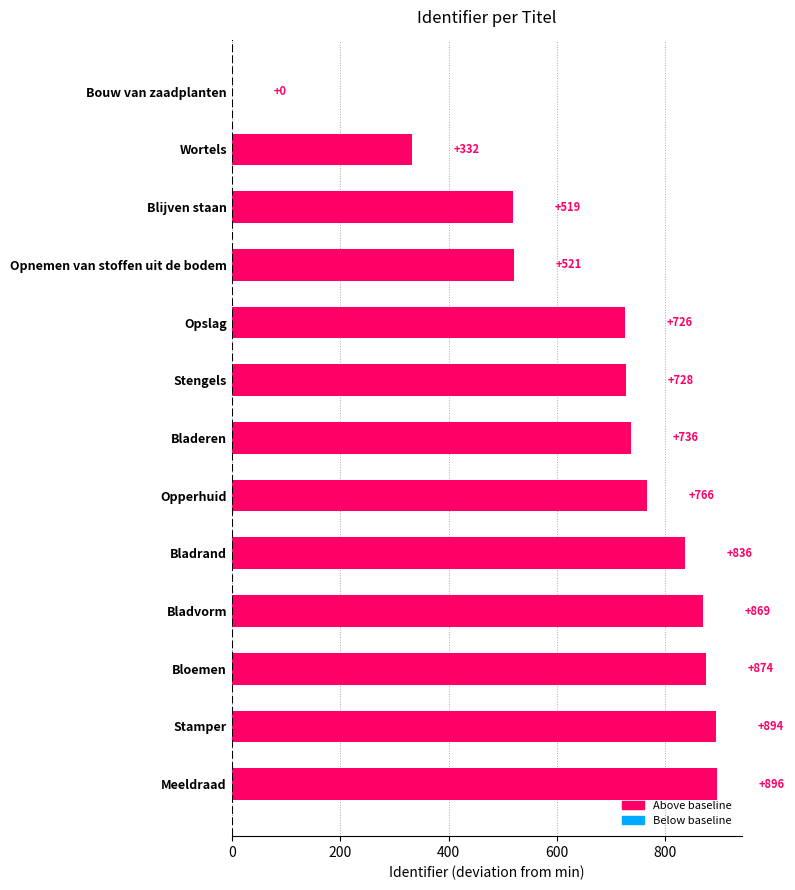

What is the sum of all values?

8697